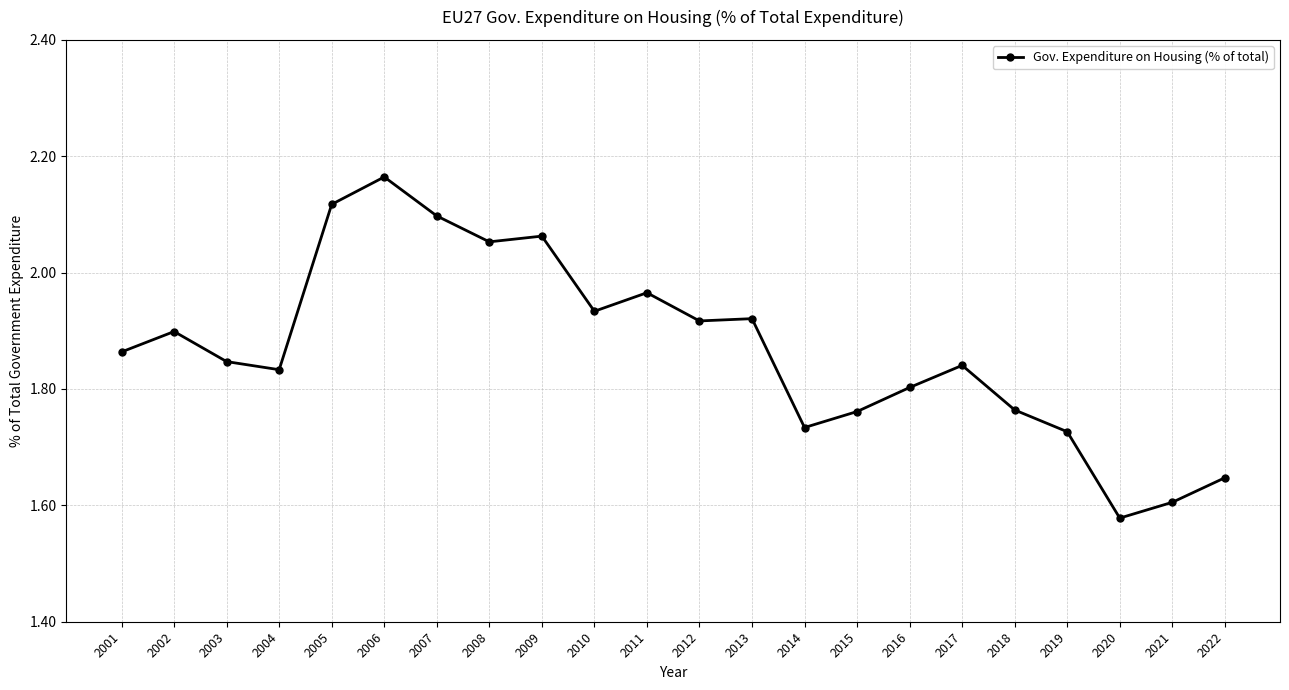

Is it true that the value at 2014 is 0.9?

False